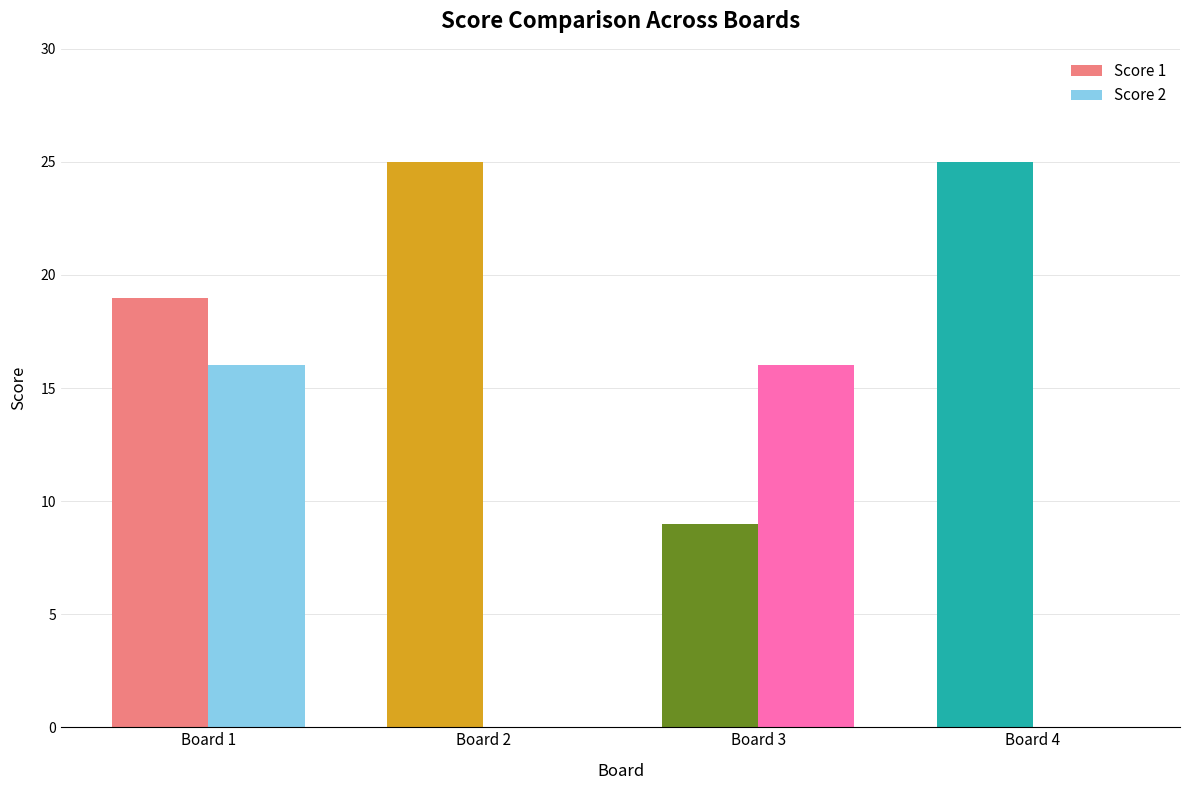

Is the value of Score 2 at Board 4 greater than the value of Score 1 at Board 2?

No